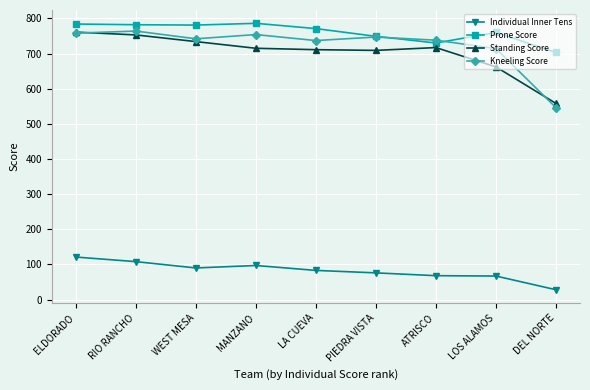

What is the smallest value displayed?

28